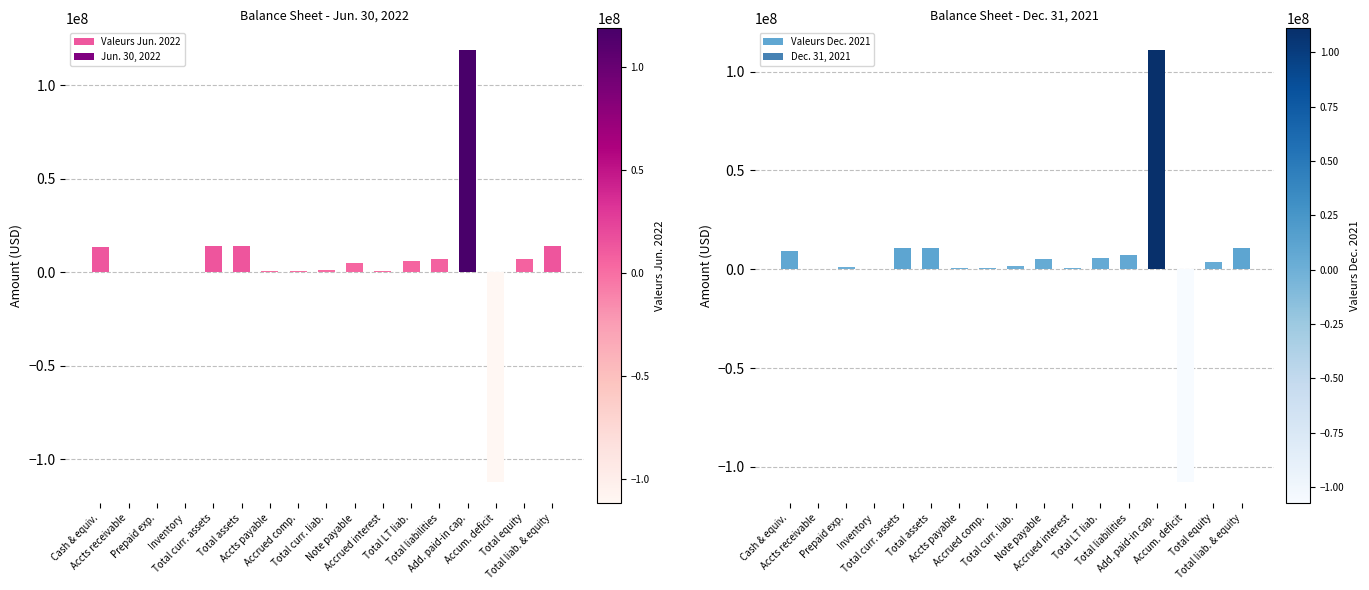

What is the total value across all series at Cash & equiv.?

22595659